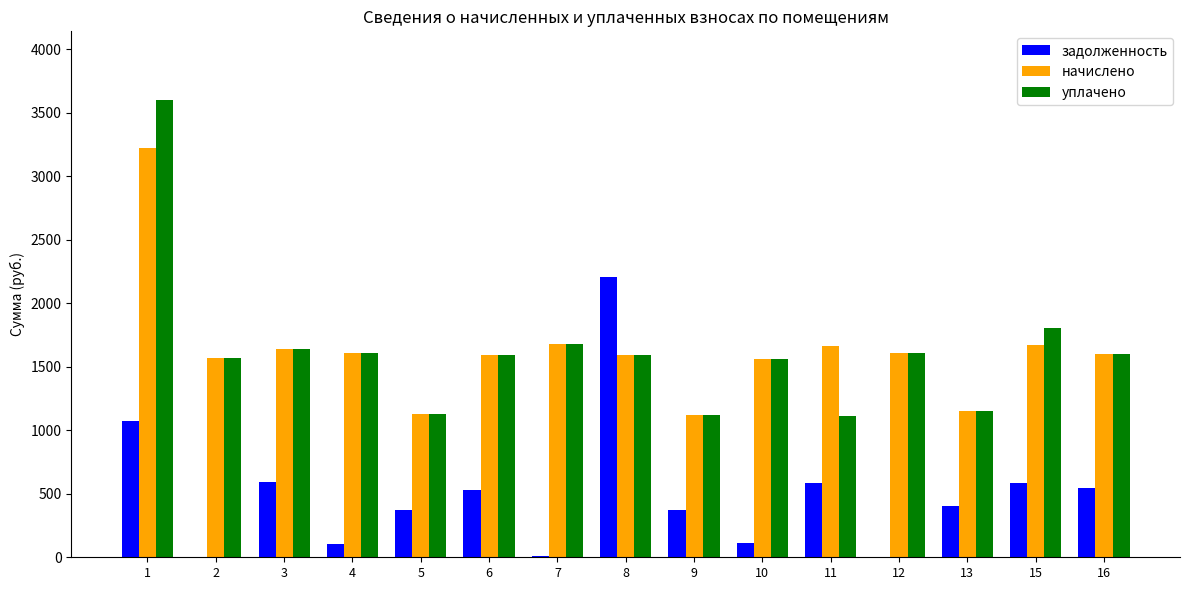

The value of уплачено at 16 is 1603.9. True or false?

True